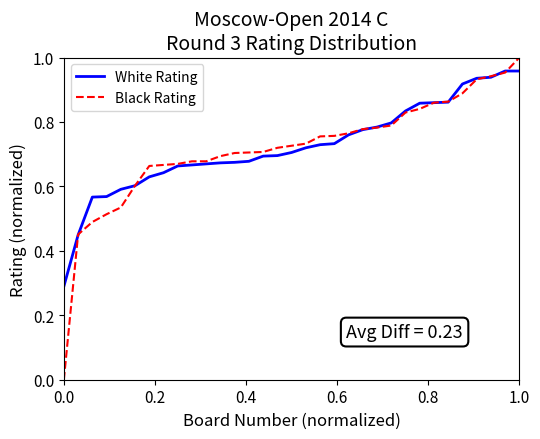

Which series has the largest range (max minus min)?

Black Rating